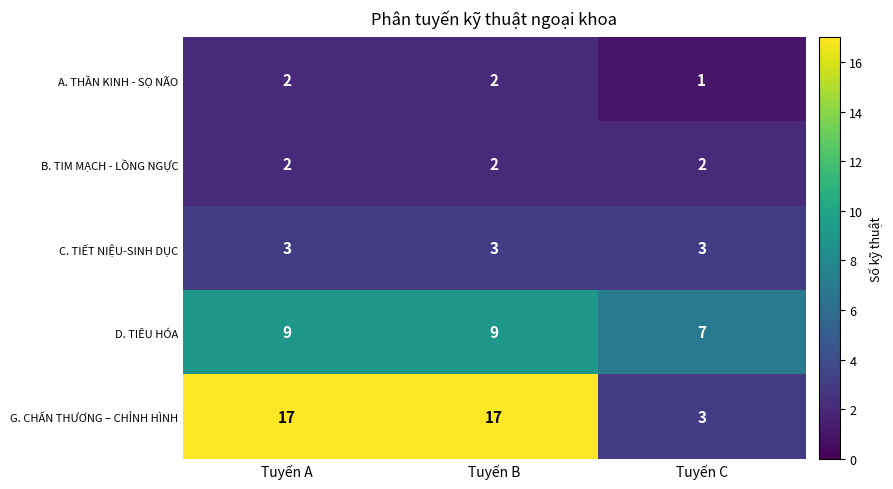

Which series has the largest total across all categories?

G. CHẤN THƯƠNG – CHỈNH HÌNH